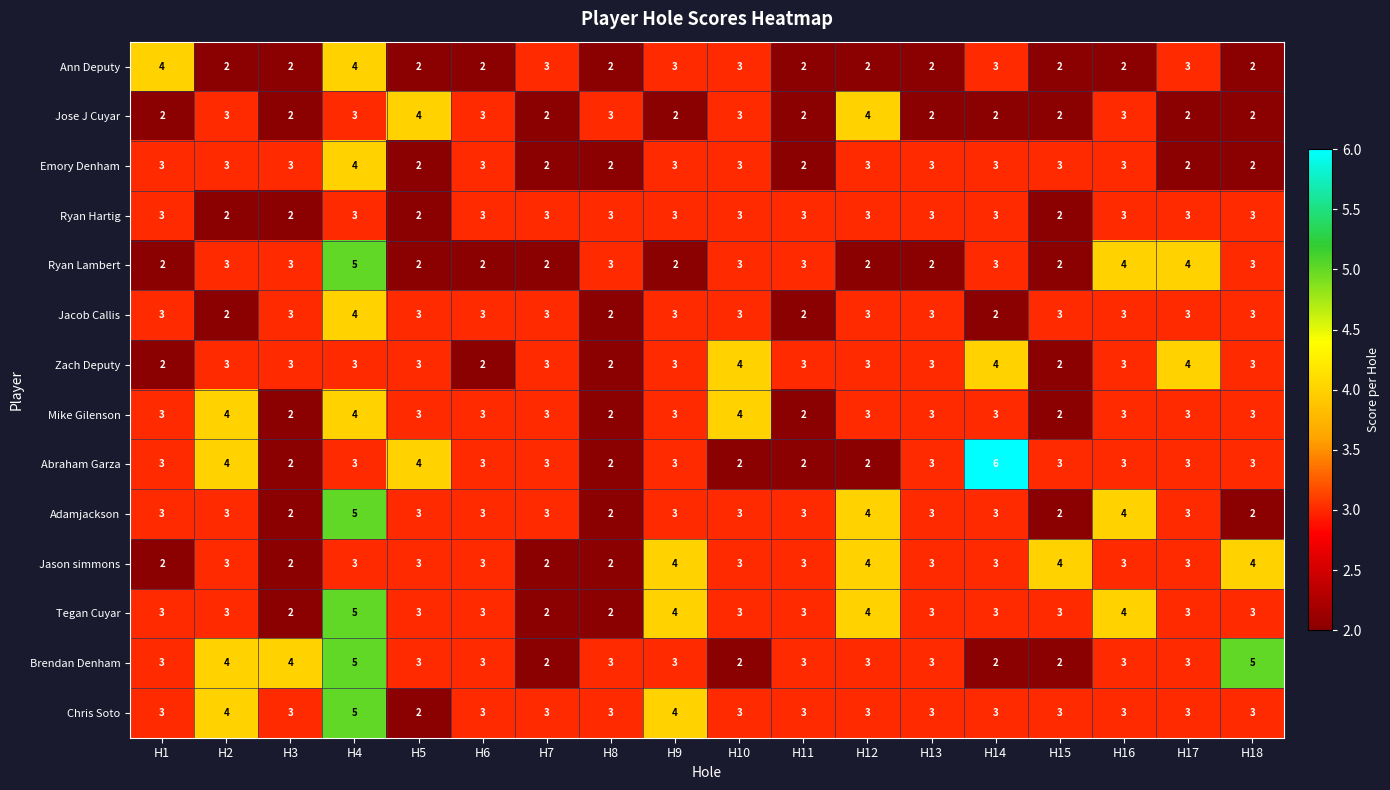

What is the smallest value displayed?

2